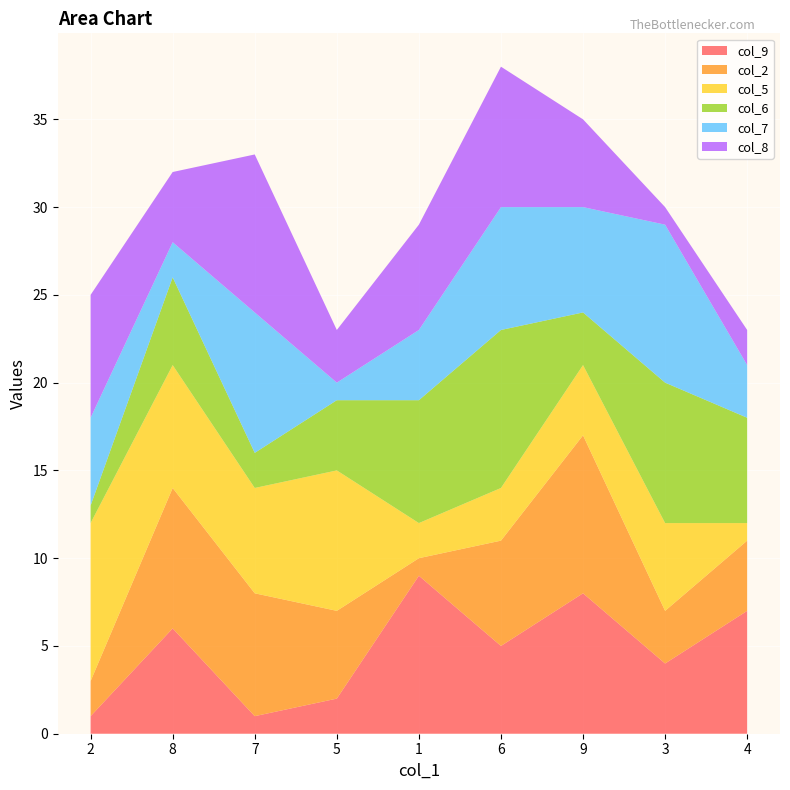

Reading left to right, list all the values displayed in this chart.

col_9: 1	6	1	2	9	5	8	4	7
col_2: 2	8	7	5	1	6	9	3	4
col_5: 9	7	6	8	2	3	4	5	1
col_6: 1	5	2	4	7	9	3	8	6
col_7: 5	2	8	1	4	7	6	9	3
col_8: 7	4	9	3	6	8	5	1	2